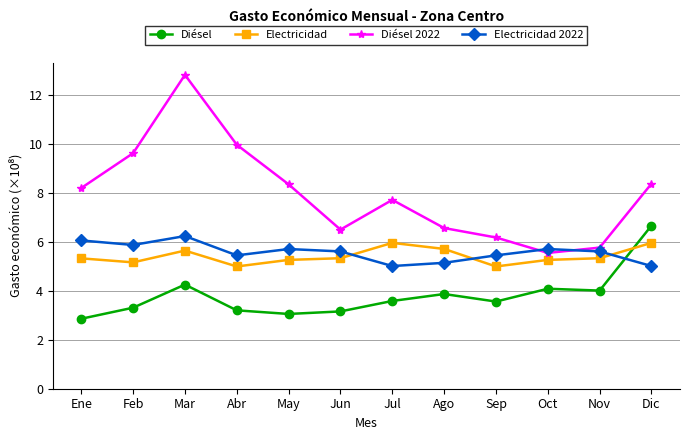

Reading right to left, transcribe all the data shown in this chart.

Diésel: Dic=6.7	Nov=4.0	Oct=4.1	Sep=3.6	Ago=3.9	Jul=3.6	Jun=3.2	May=3.1	Abr=3.2	Mar=4.3	Feb=3.3	Ene=2.9
Electricidad: Dic=6.0	Nov=5.3	Oct=5.3	Sep=5.0	Ago=5.7	Jul=6.0	Jun=5.3	May=5.3	Abr=5.0	Mar=5.6	Feb=5.2	Ene=5.3
Diésel 2022: Dic=8.4	Nov=5.8	Oct=5.6	Sep=6.2	Ago=6.6	Jul=7.7	Jun=6.5	May=8.4	Abr=10.0	Mar=12.8	Feb=9.6	Ene=8.2
Electricidad 2022: Dic=5.0	Nov=5.6	Oct=5.7	Sep=5.4	Ago=5.1	Jul=5.0	Jun=5.6	May=5.7	Abr=5.4	Mar=6.2	Feb=5.9	Ene=6.1